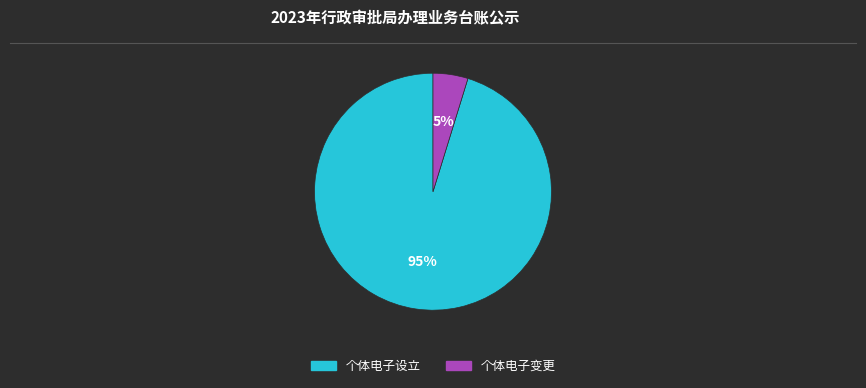

What is the smallest slice in the pie chart?

个体电子变更